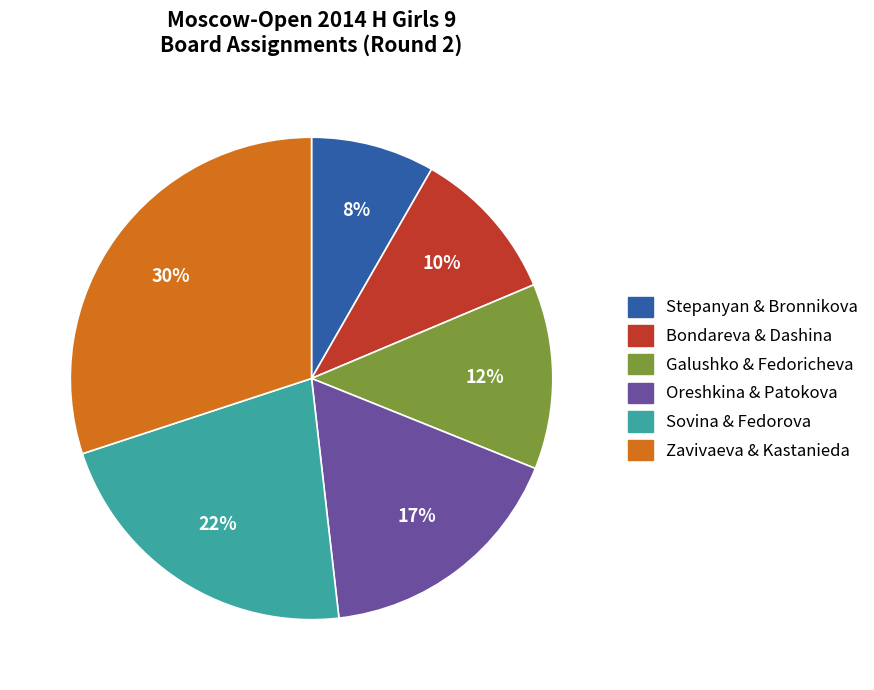

To the nearest percent, what is the average slice percentage?

17%